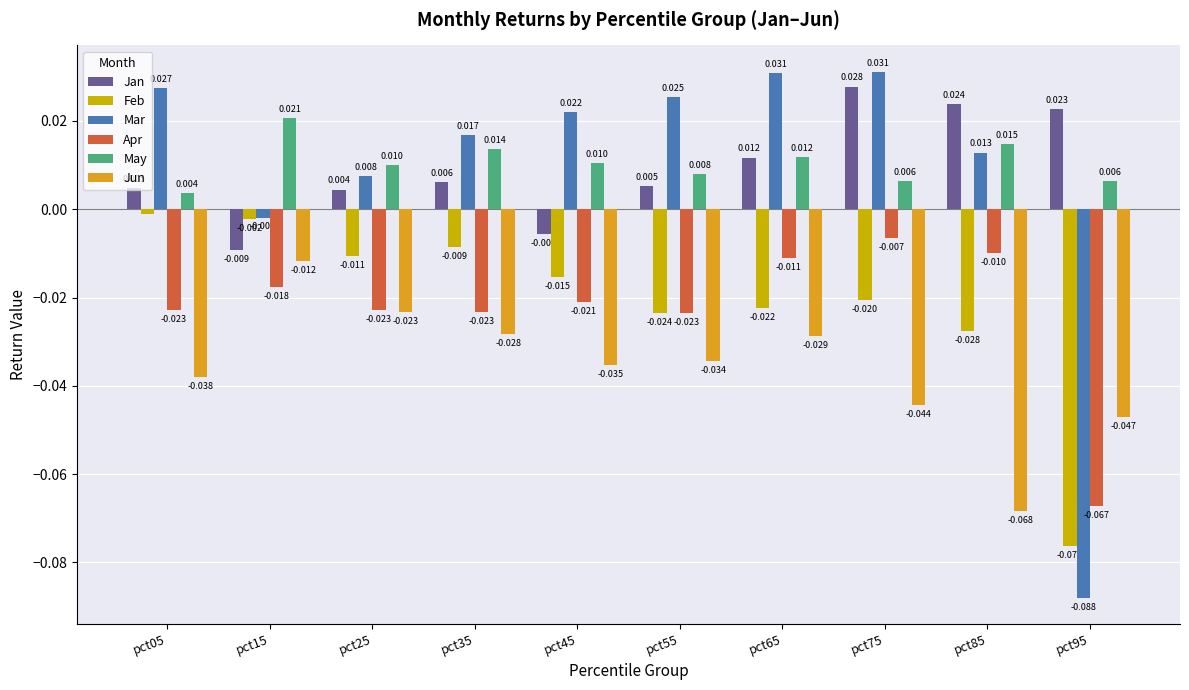

List the series in order of their peak value, lowest first.

Jun, Apr, Feb, May, Jan, Mar